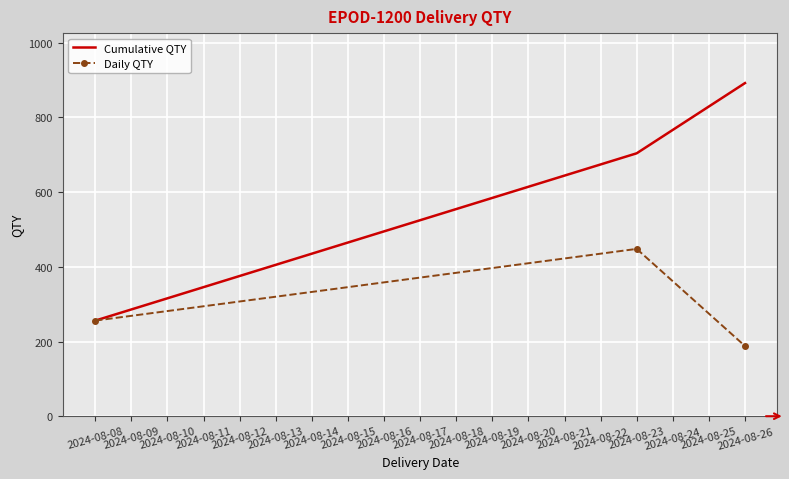

Which category has the highest value in the Daily QTY series?

2024-08-23